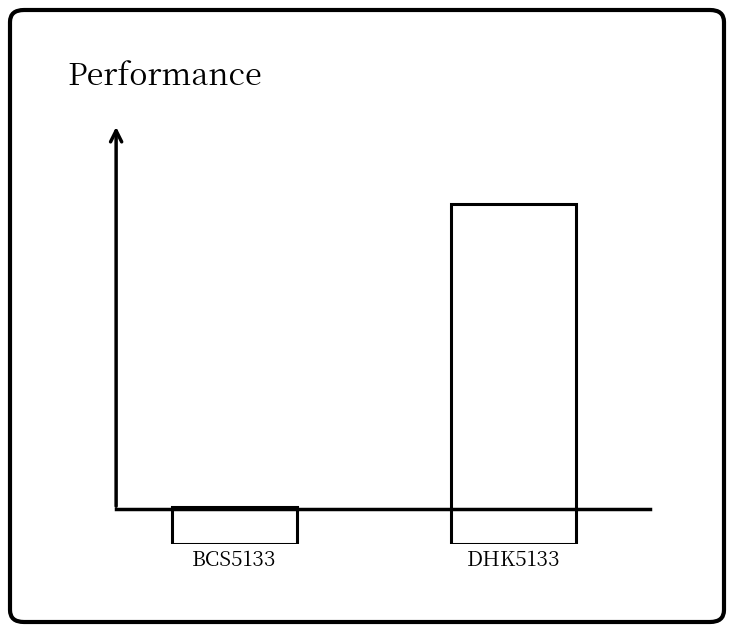

What is the sum of all values?

10